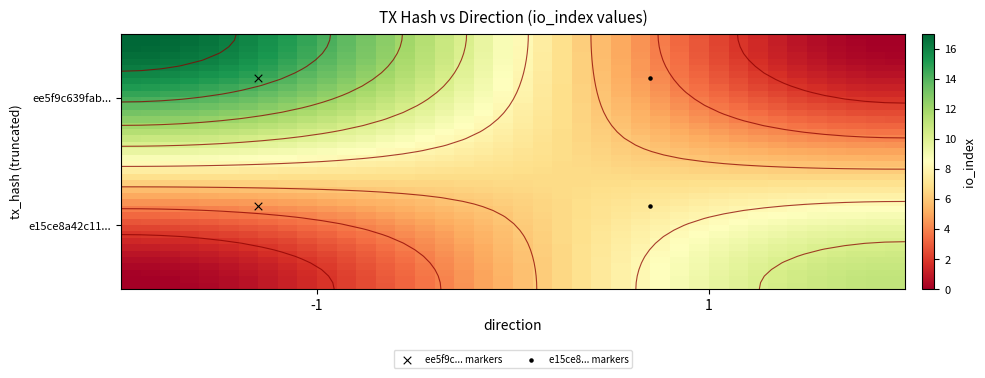

What is the average value of the ee5f9c639fabf4e9739ffbc929c58fba2db2e96 series?

8